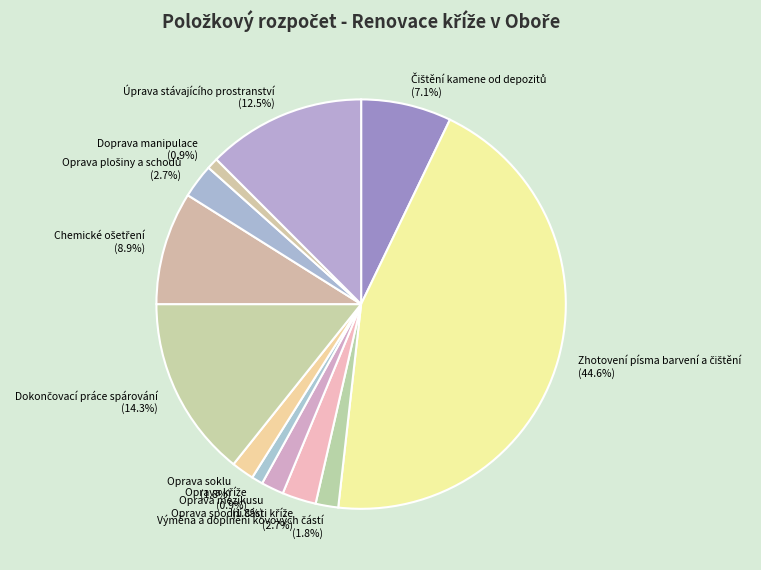

Count the number of slices in the pie.

12